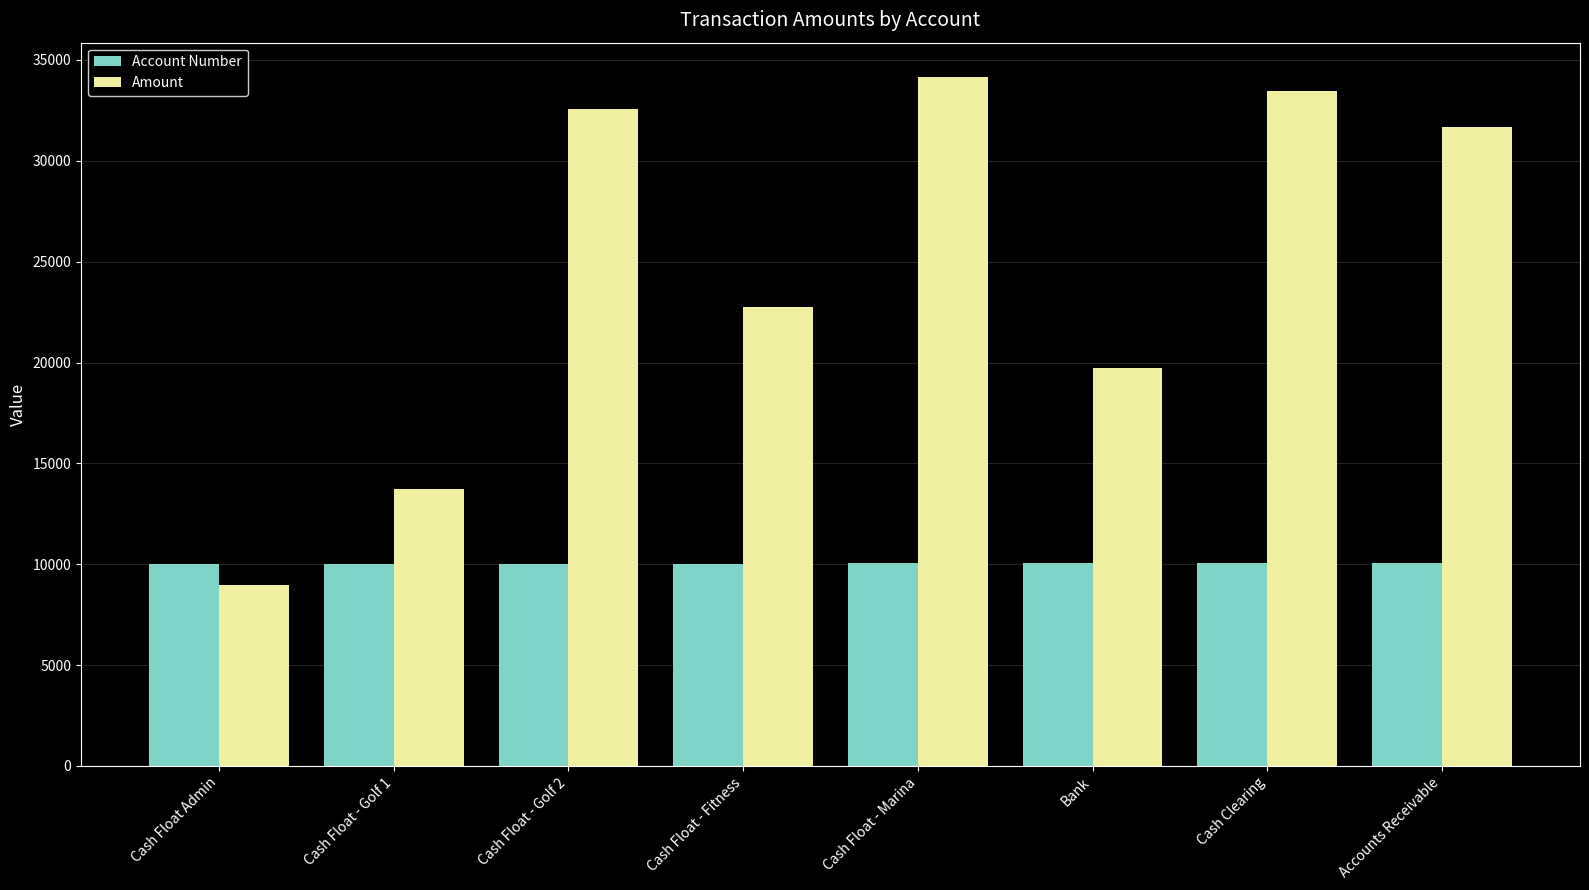

At how many categories does at least one series exceed 27823?

4